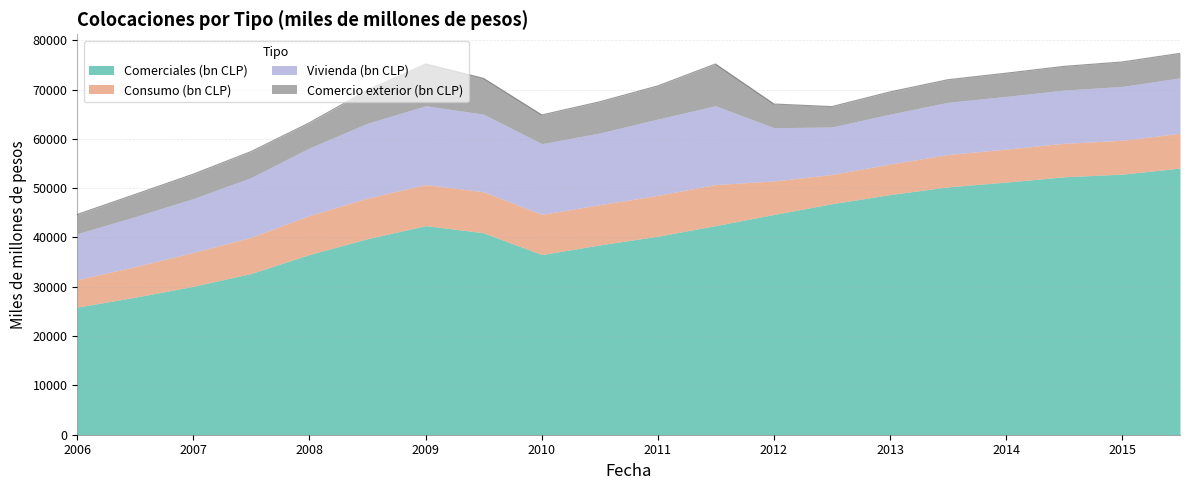

Is it true that Vivienda (bn CLP) equals 15178.6 at 2008-07?

True